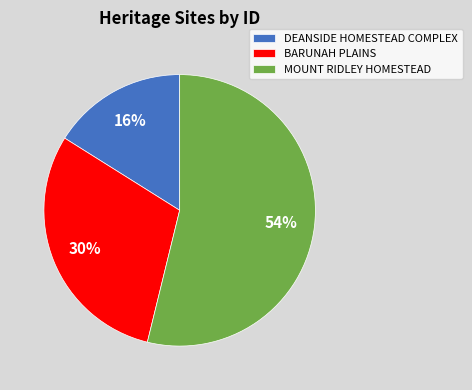

Which has a higher value, BARUNAH PLAINS or MOUNT RIDLEY HOMESTEAD?

MOUNT RIDLEY HOMESTEAD